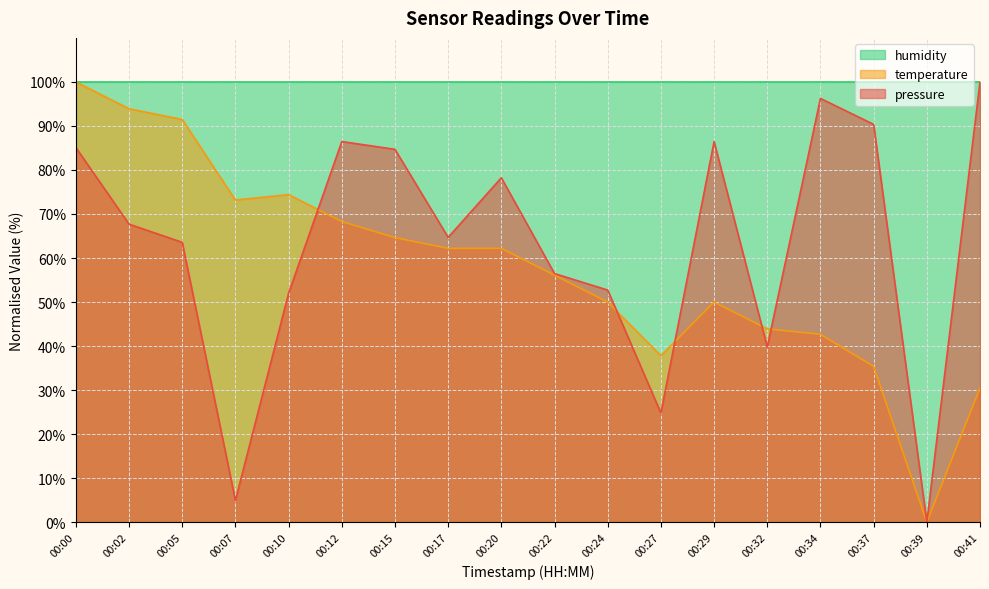

What is the spread (max minus min) of values at 00:12?

31.7